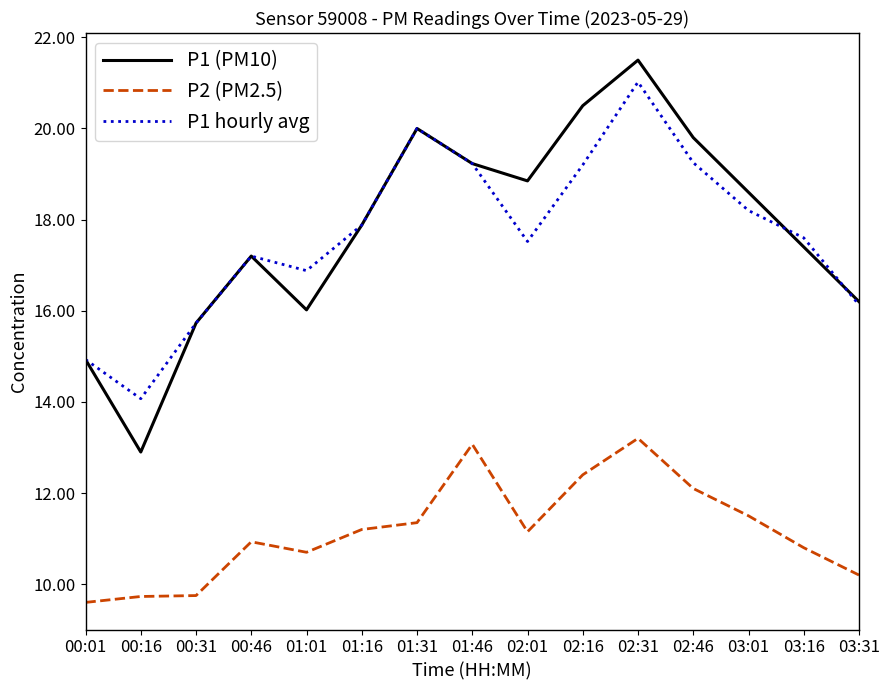

How many interior local valleys does the P1 (PM10) series have?

3